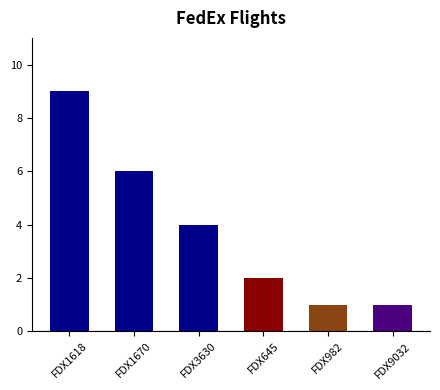

What is the difference between the maximum and minimum values?

8